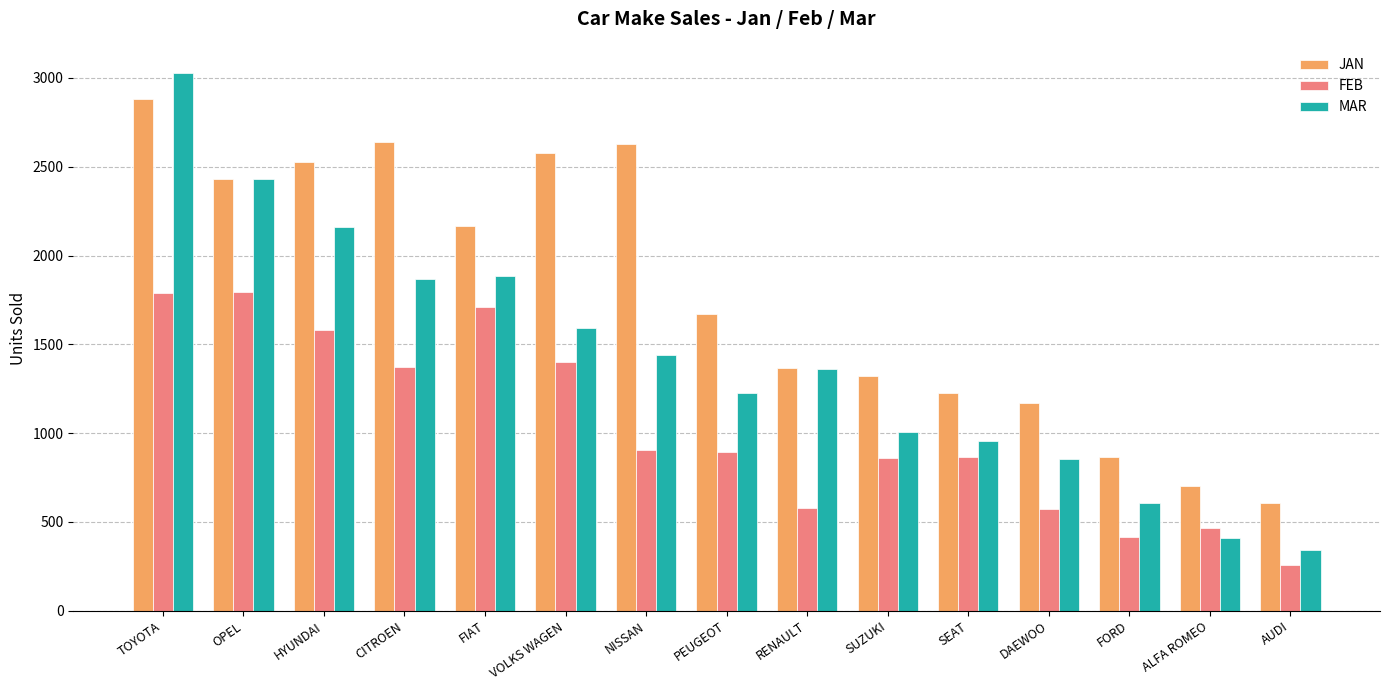

What is the smallest value displayed?

260